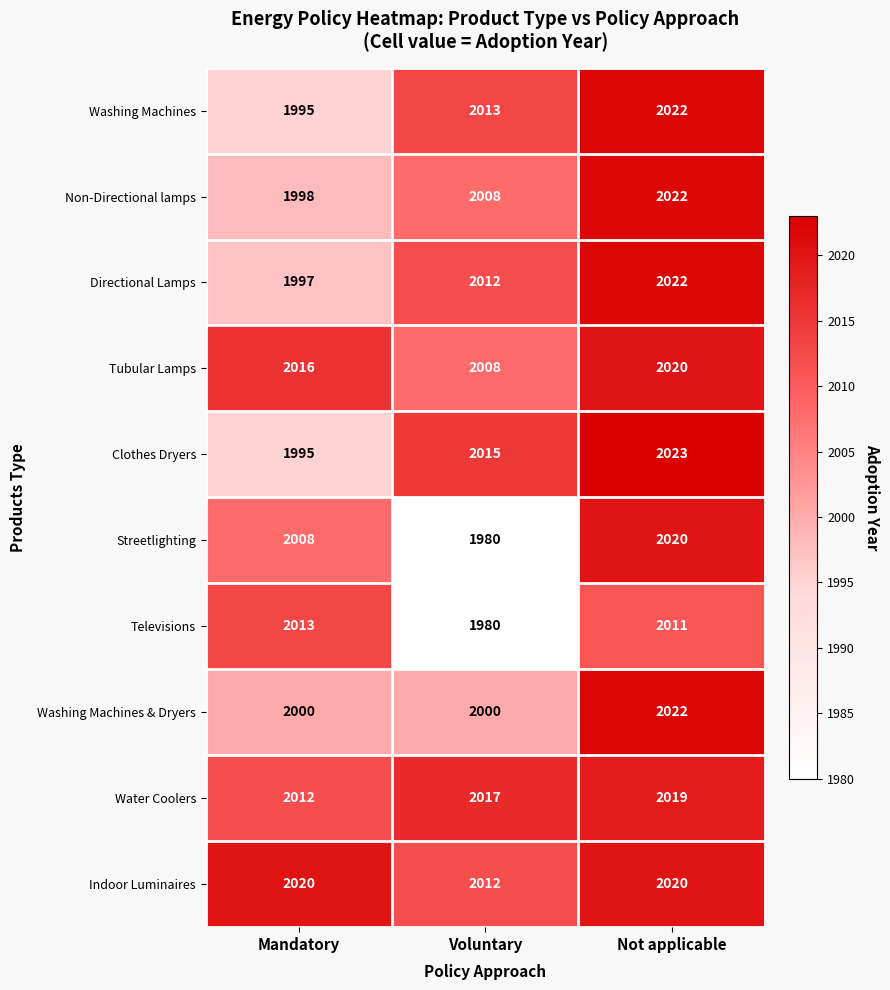

Which series has the largest range (max minus min)?

Streetlighting